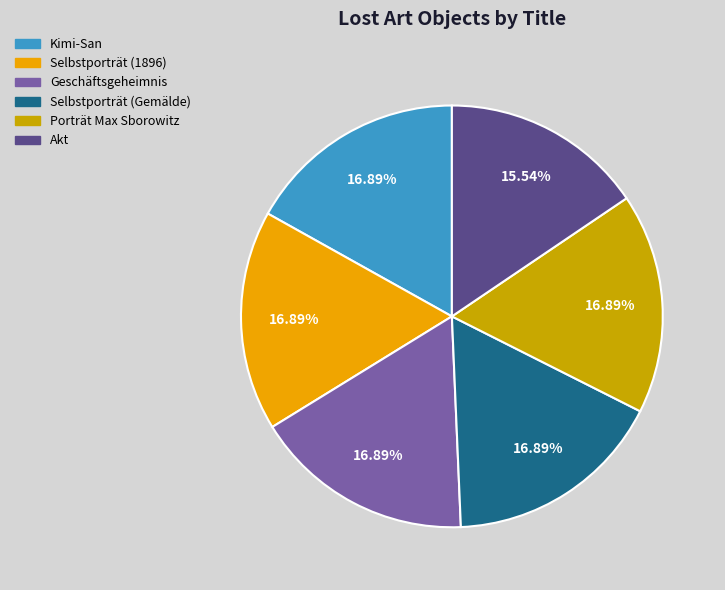

What is the ratio of the value at Porträt Max Sborowitz to the value at Selbstporträt (1896)?

1.0